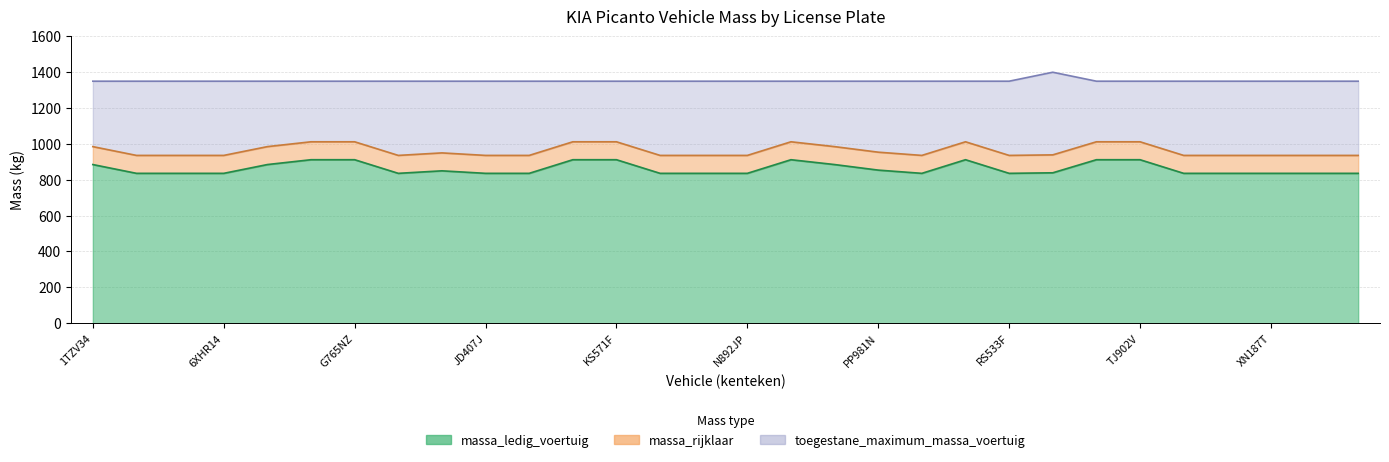

True or false: toegestane_maximum_massa_voertuig and massa_rijklaar cross at least once.

False